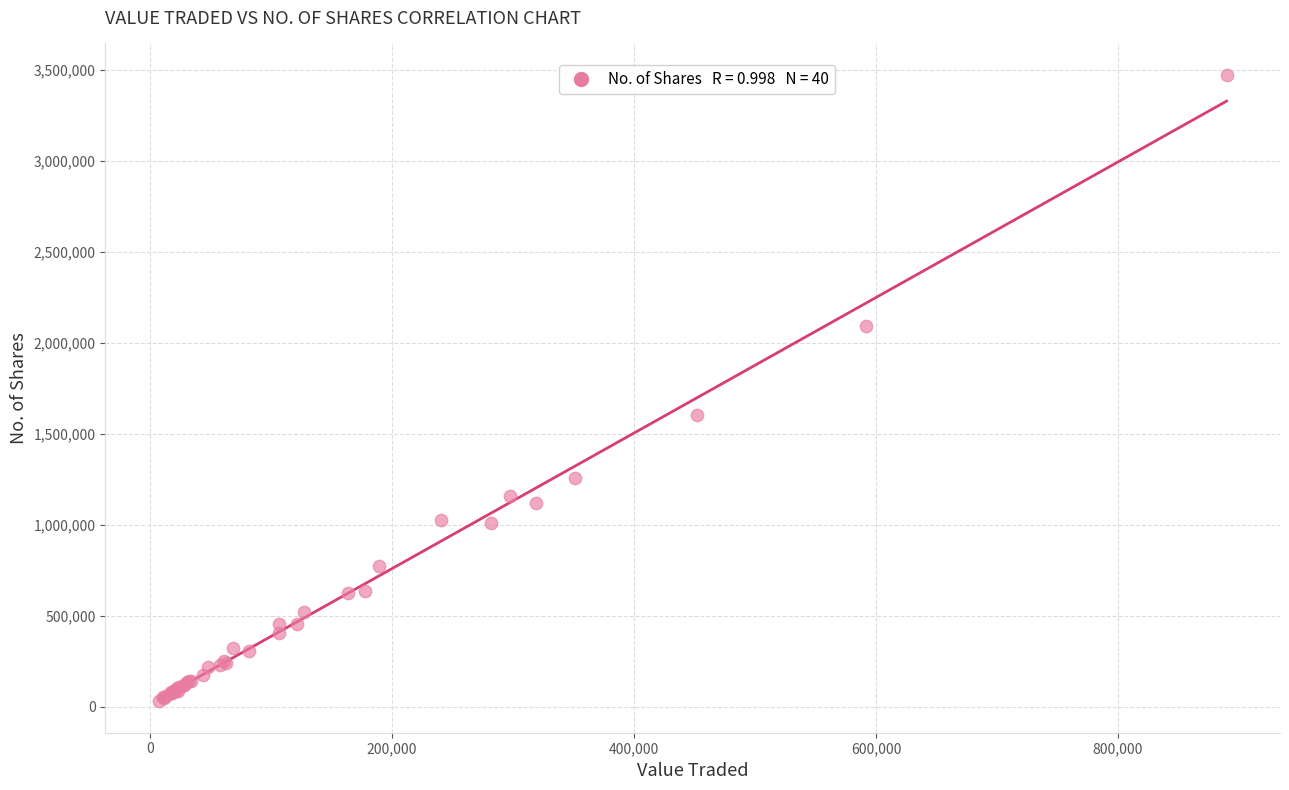

What Y value in the scatter plot is closest to 1751086?

1601902